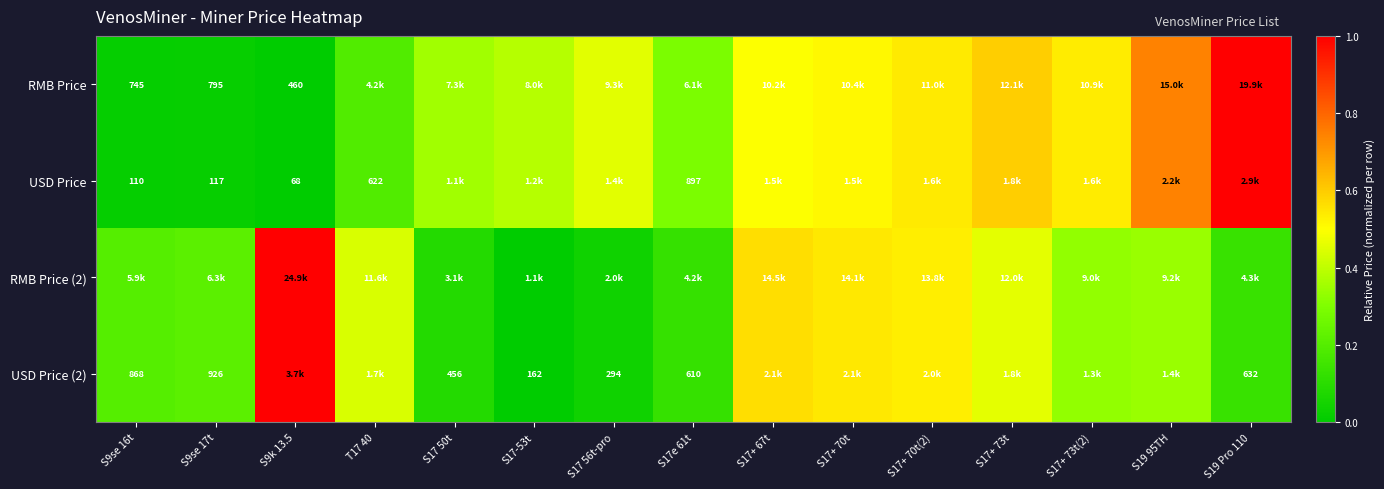

Which series has the largest total across all categories?

RMB Price